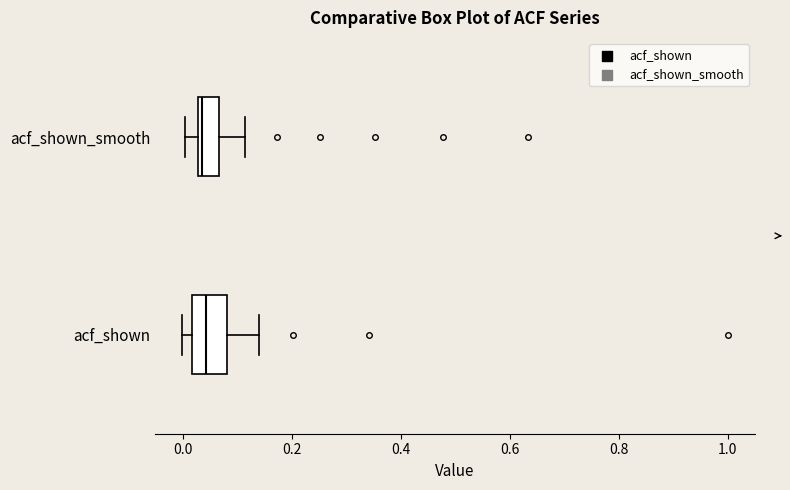

Which box is the widest, from its left edge to its right edge?

acf_shown